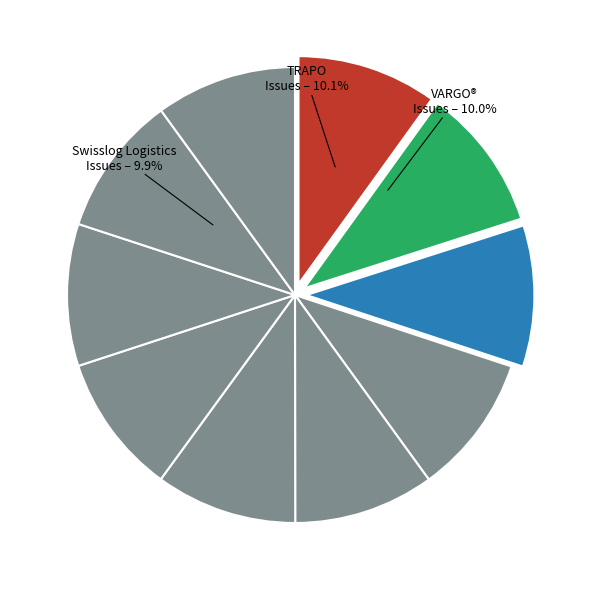

What percentage is the Material Handling Systems Inc. (MHS) slice, to the nearest percent?

10%